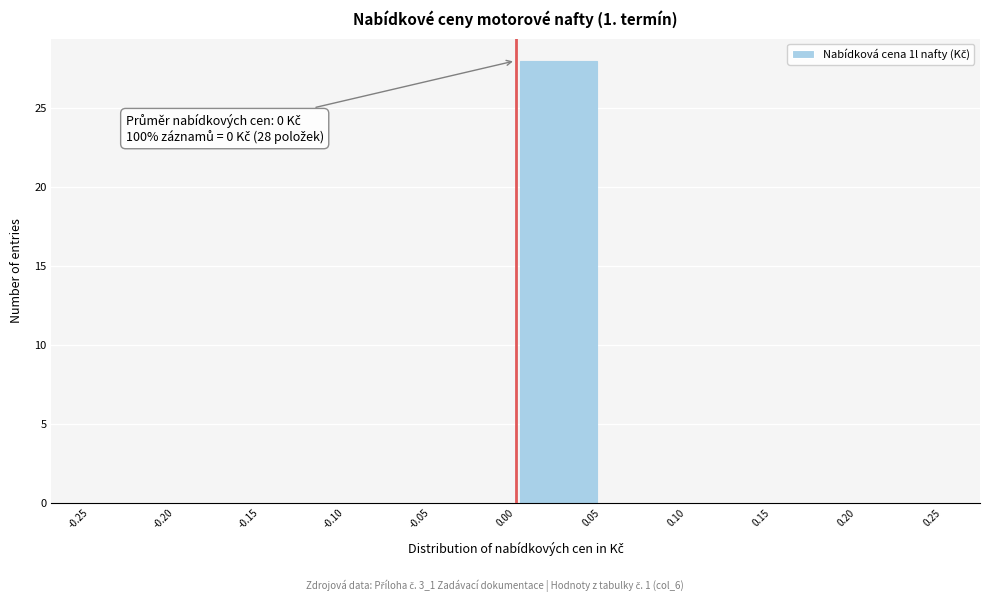

Over which range of the x-axis is the bar tallest?

0.00 to 0.05